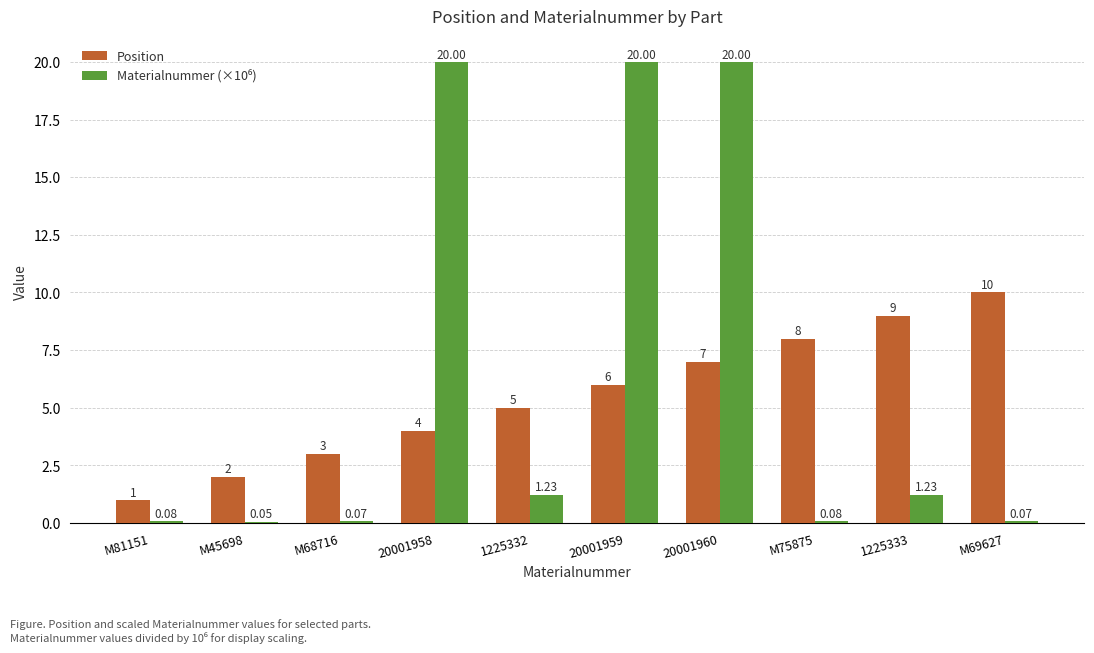

Between M81151 and M75875, which series saw the biggest shift?

Position